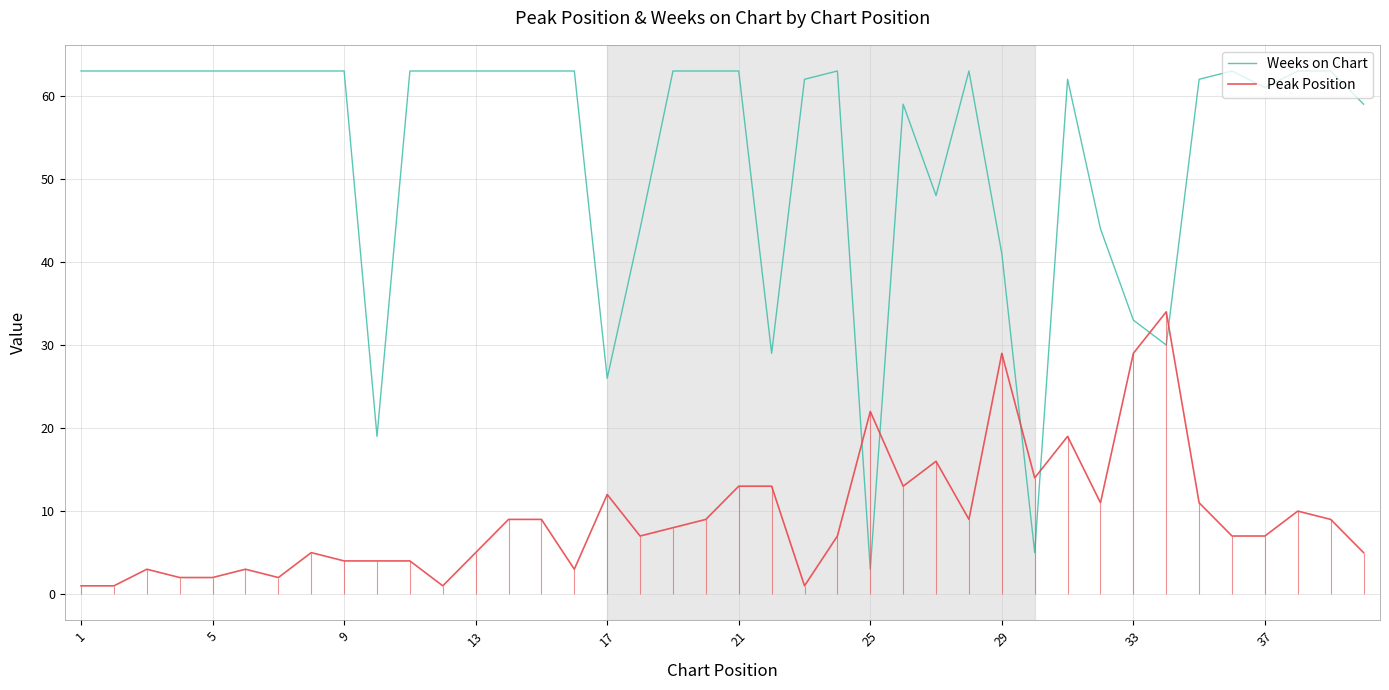

True or false: Weeks on Chart and Peak Position cross at least once.

True